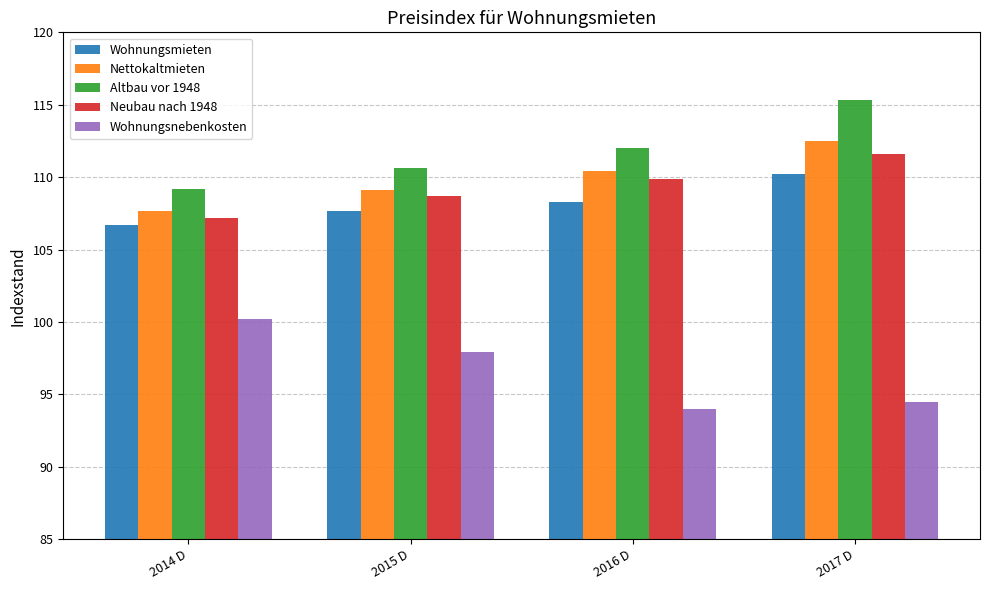

What is the difference between the highest and lowest values at 2016 D?

18.0